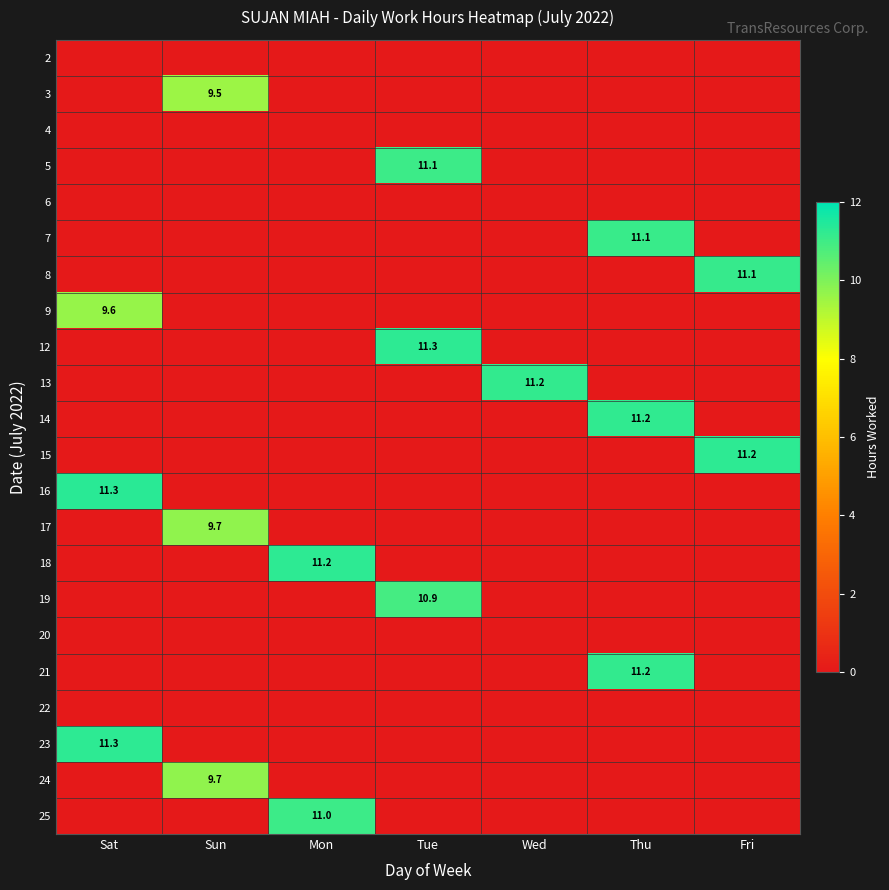

The value of 12 at Tue is 5.7. True or false?

False